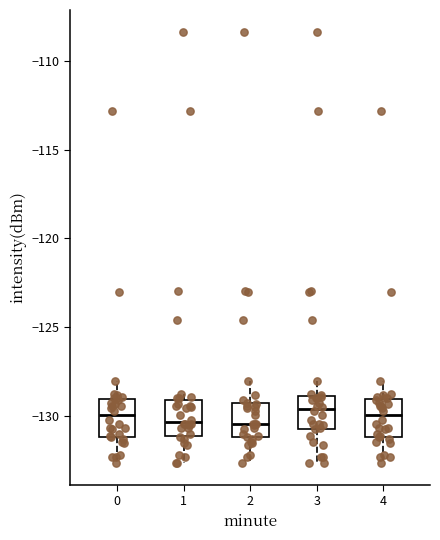

Where does the median line of the box at x = 0 sit on the y-axis? The values are not printed on the chart, so give them approximately, as read against the axis.

-130.0